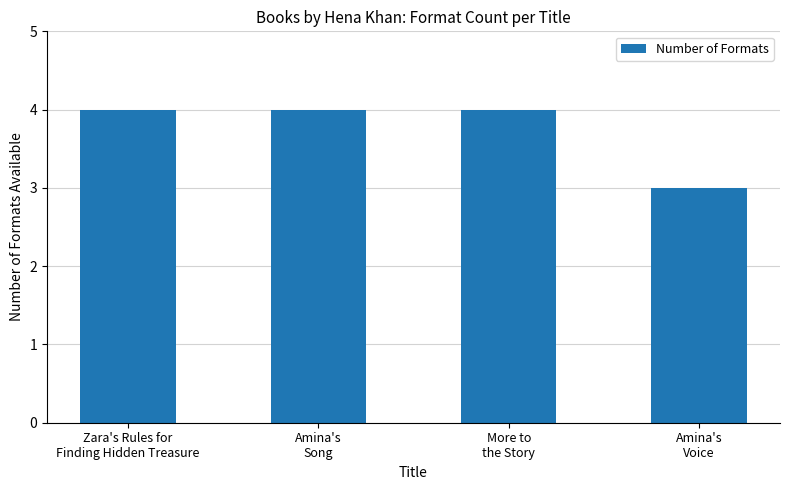

What is the maximum value shown in the chart?

4